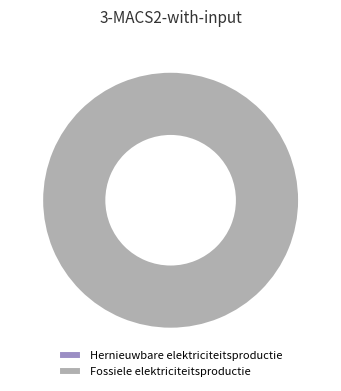

Between Hernieuwbare elektriciteitsproductie and Fossiele elektriciteitsproductie, which is larger?

Fossiele elektriciteitsproductie